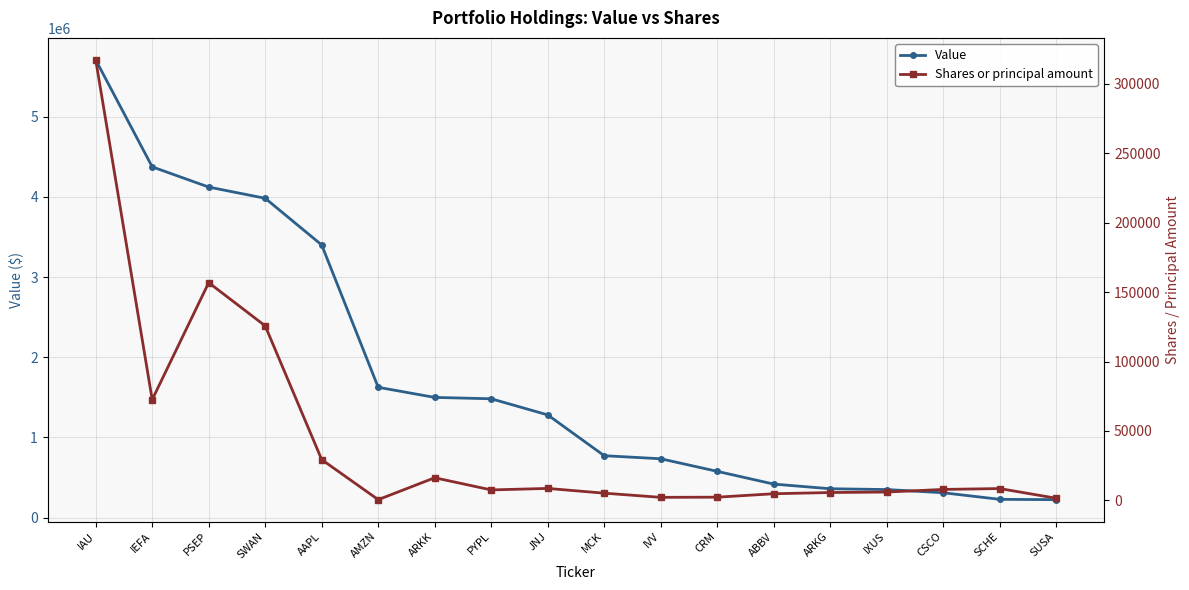

At which label does Value reach its minimum?

SUSA